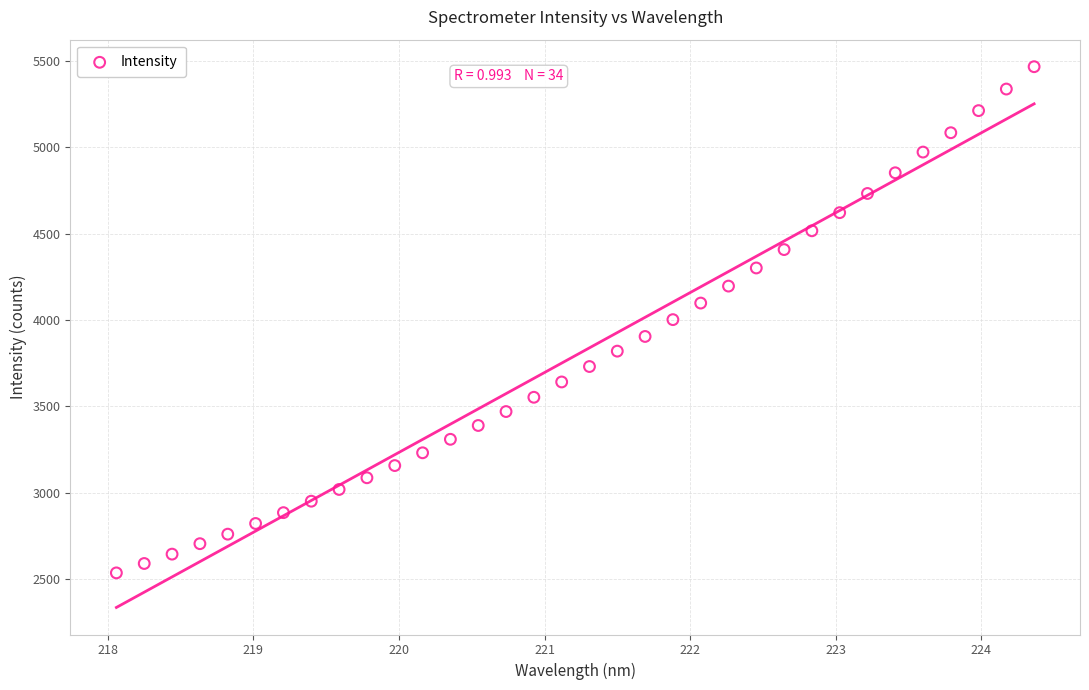

What is the range of Y values (max minus min)?

2927.3